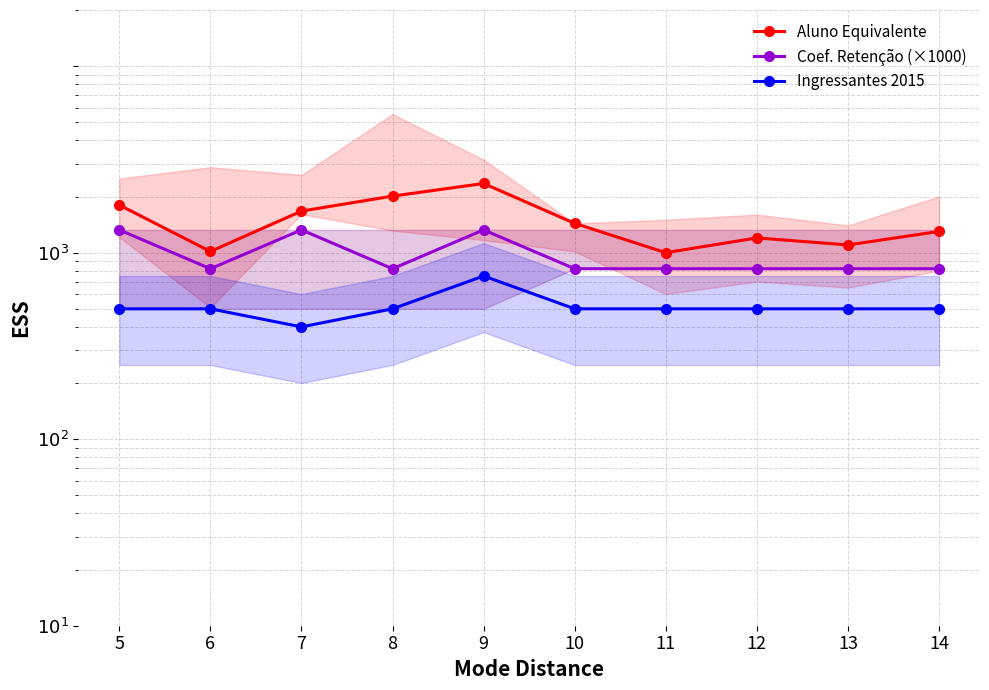

What is the highest value of the Aluno Equivalente series?

235.0